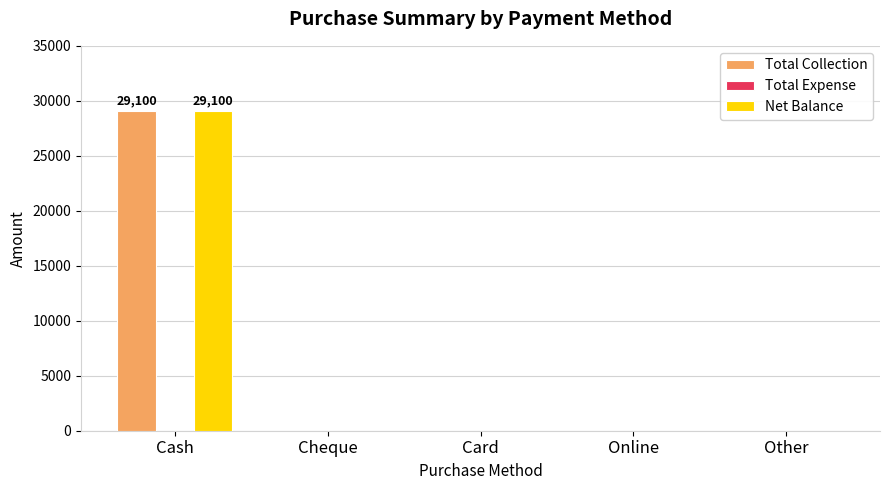

Does the chart contain stacked bars?

No